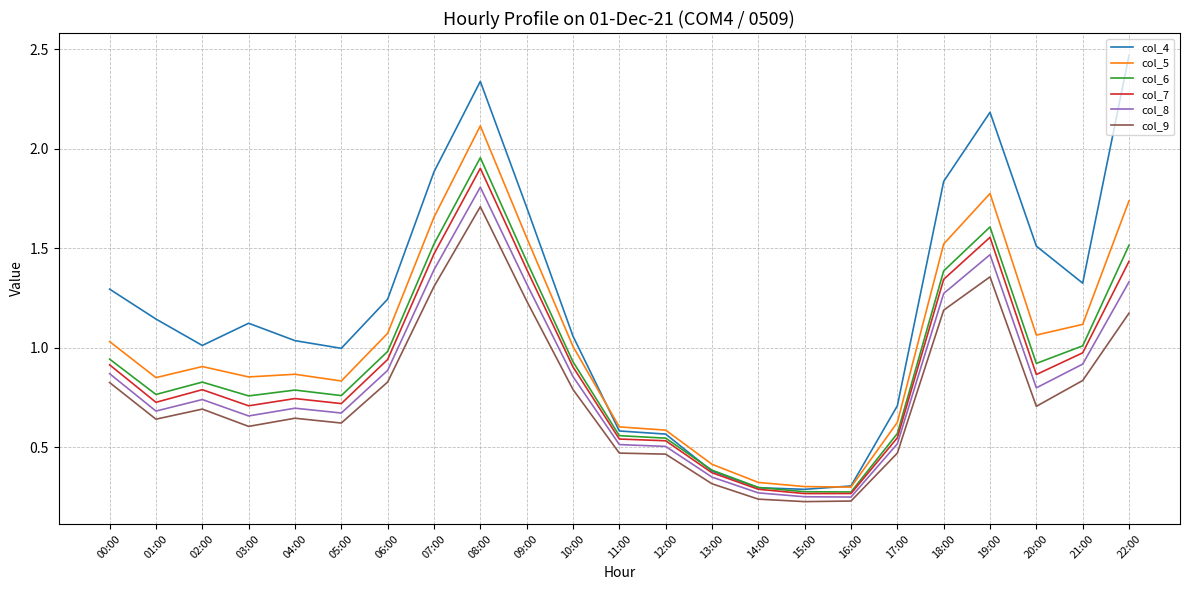

What position from the right is 06:00?

17